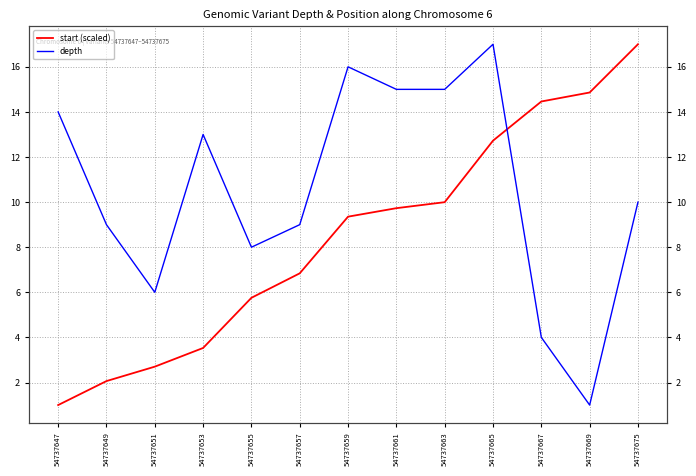

At which label does depth first exceed 10?

54737647